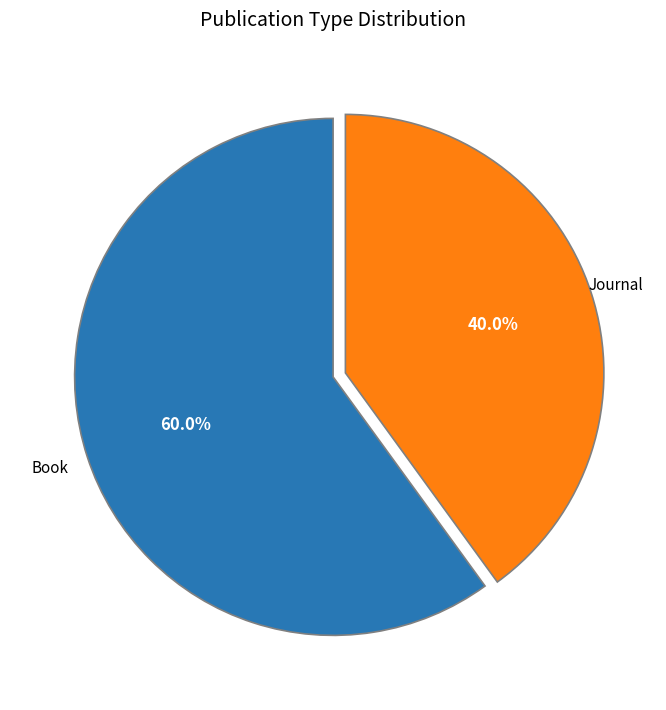

Does any single category account for the majority?

Yes